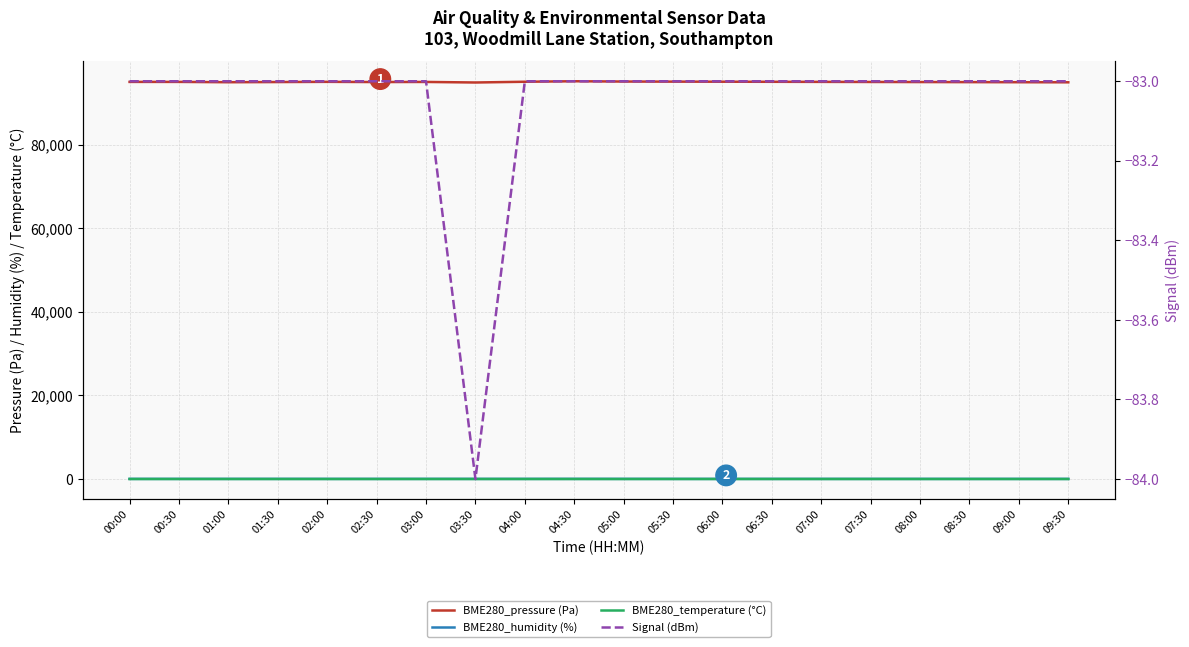

At which category is the sum across all series the highest?

04:30